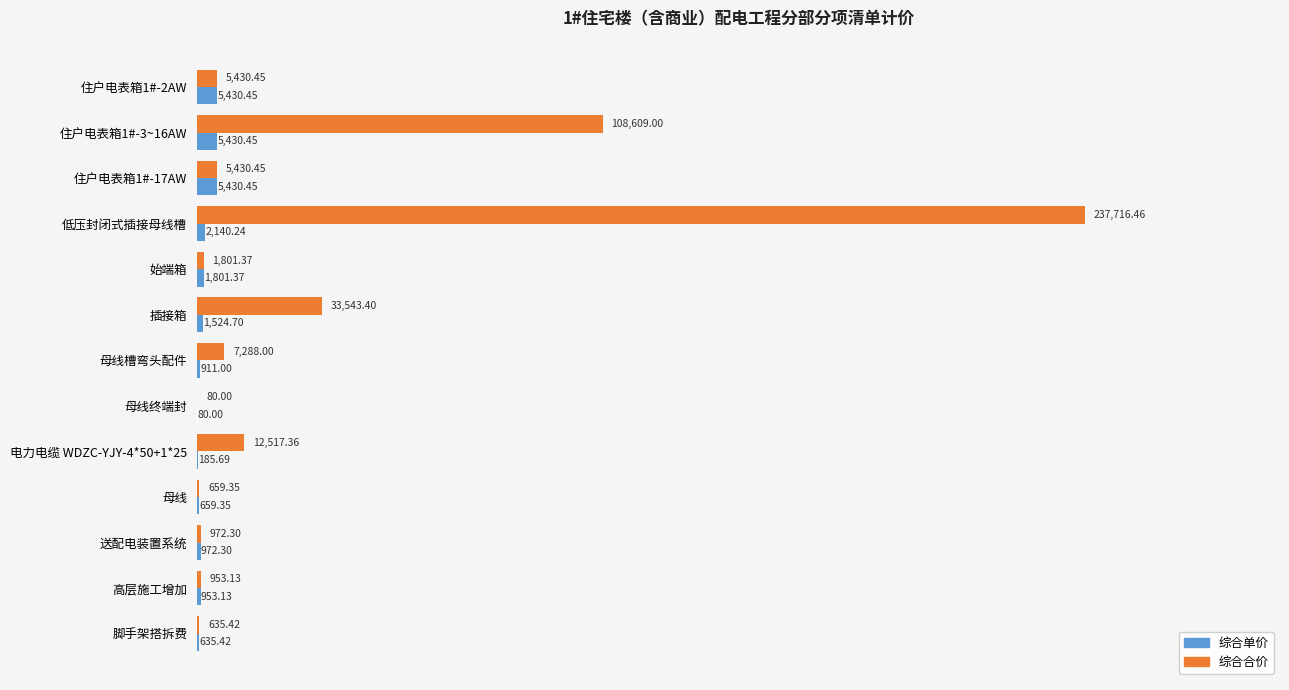

Between 始端箱 and 电力电缆 WDZC-YJY-4*50+1*25, which series saw the biggest shift?

综合合价